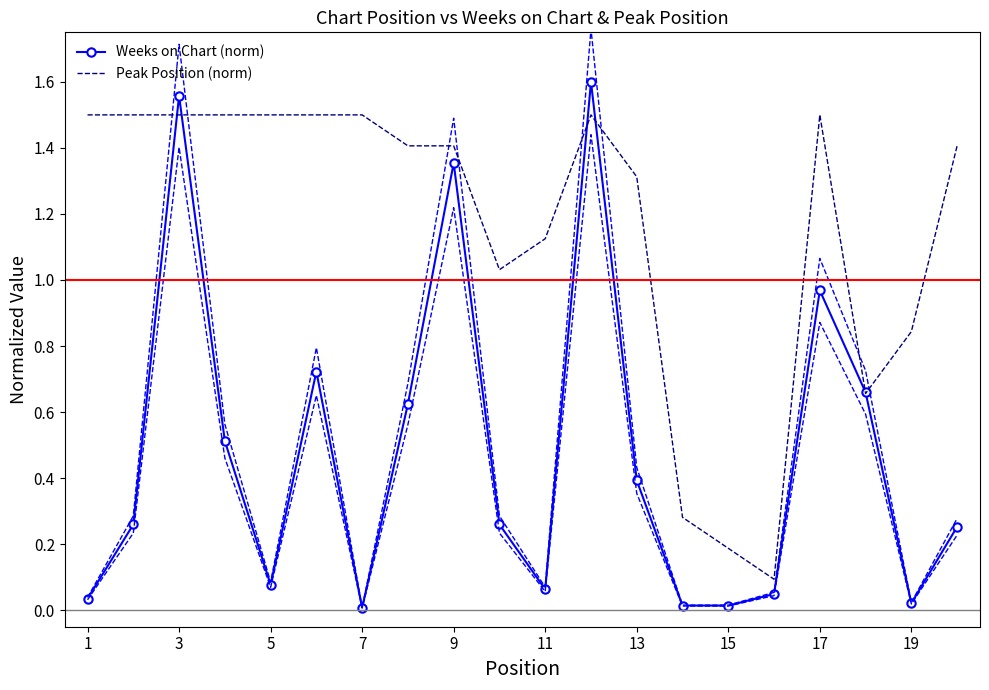

The Peak Position (norm) series shows 1.4 at 9. True or false?

True